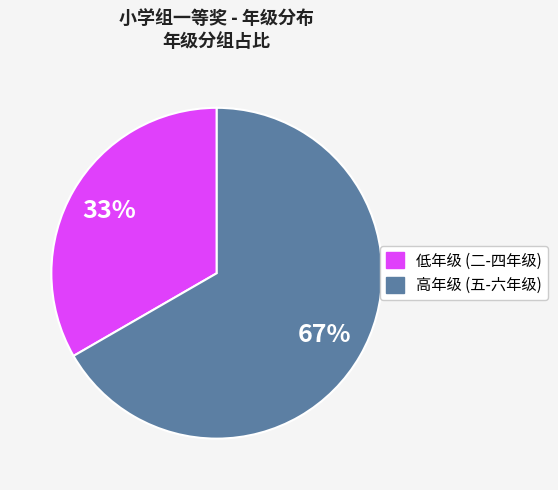

Is there any slice that represents more than half of the pie?

Yes